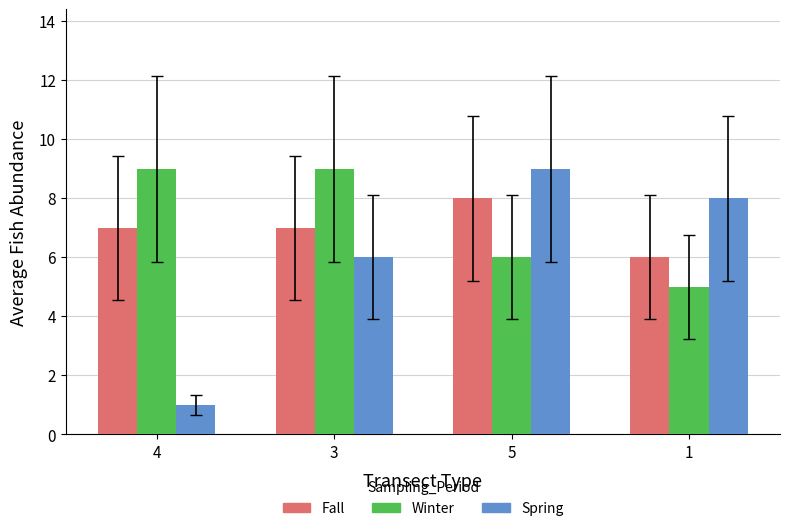

What is the minimum value shown in the chart?

1